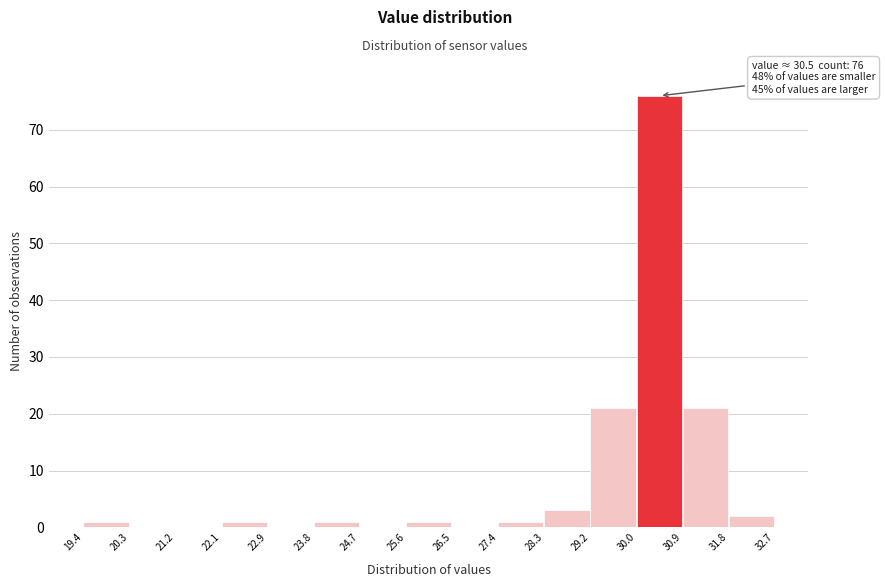

Which range on the x-axis has the tallest bar?

30.0 to 30.9